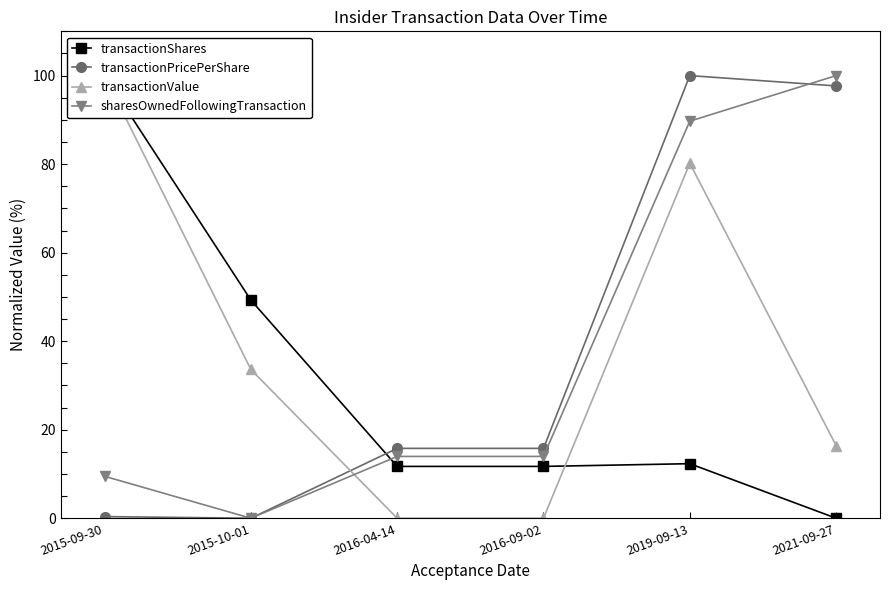

What value does the sharesOwnedFollowingTransaction series have at 2015-09-30?

9.5